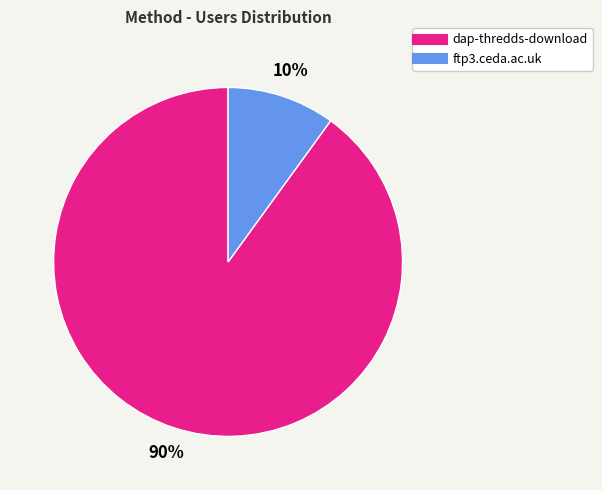

To the nearest percent, what is the difference between the largest and smallest slice percentages?

80%